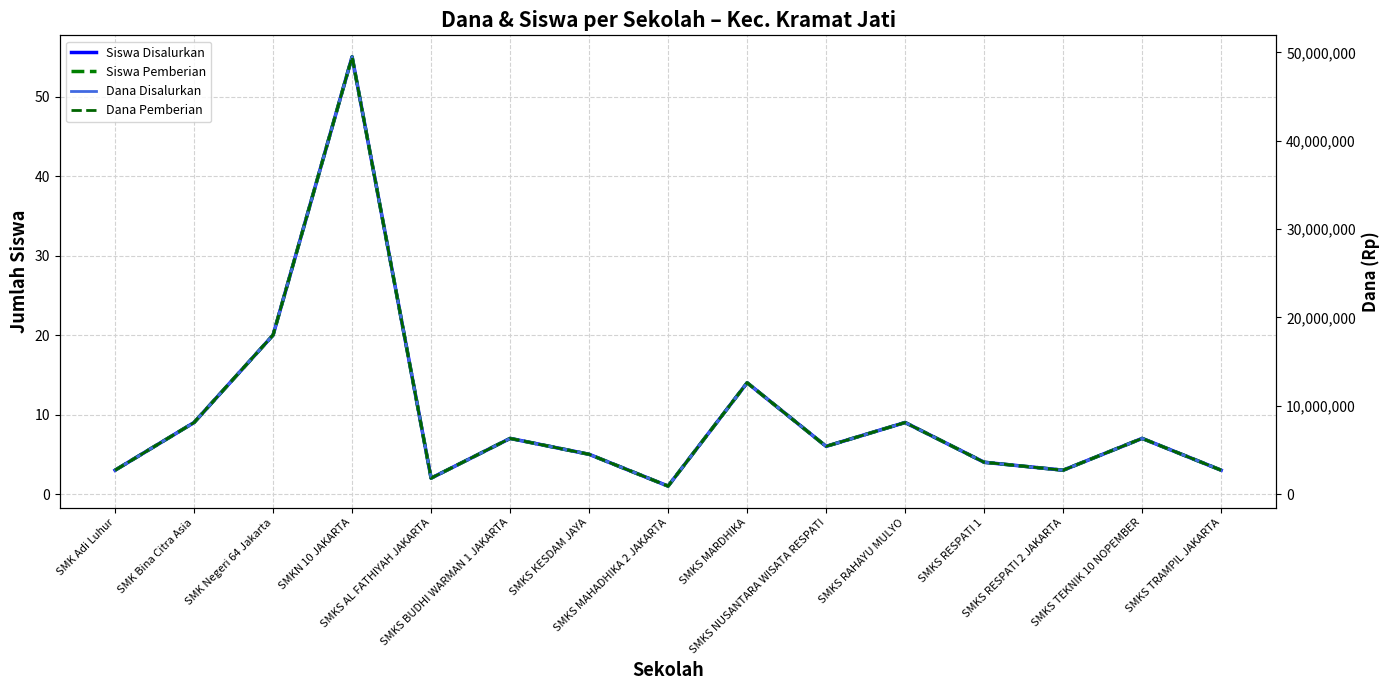

What is the label of the 6th point from the left?

SMKS BUDHI WARMAN 1 JAKARTA